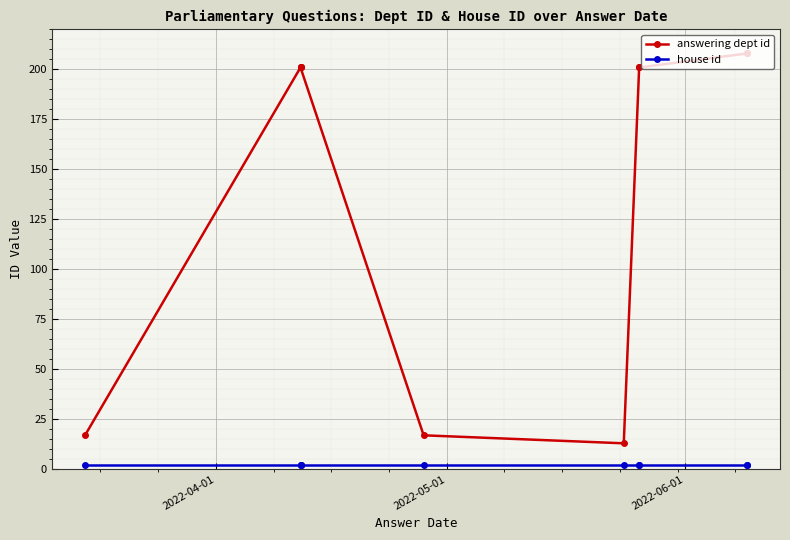

What are all the series names shown in the legend?

answering dept id, house id